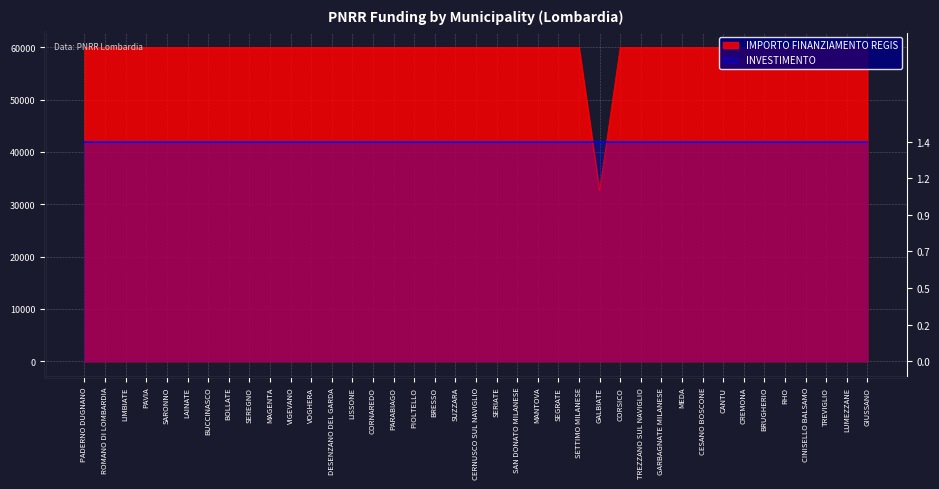

Between PARABIAGO and MANTOVA, which is larger?

PARABIAGO